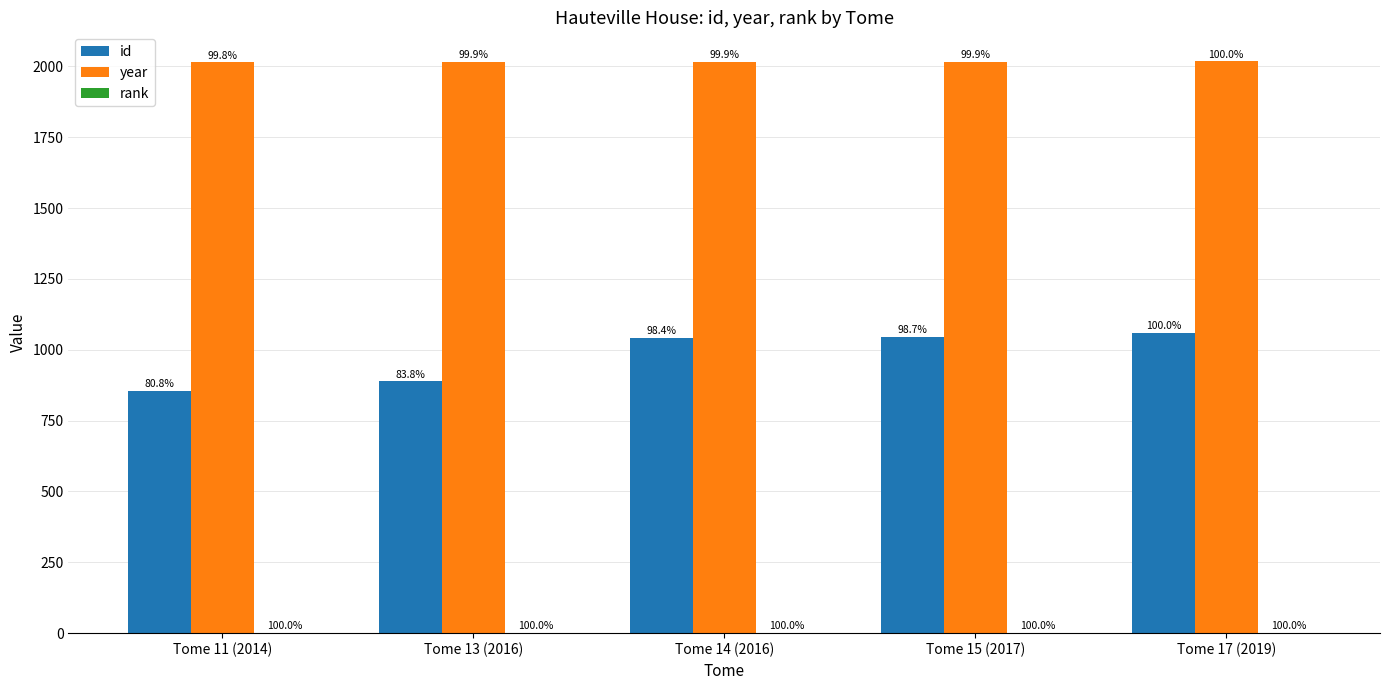

Rank the series at Tome 13 (2016) from lowest to highest value.

rank, id, year